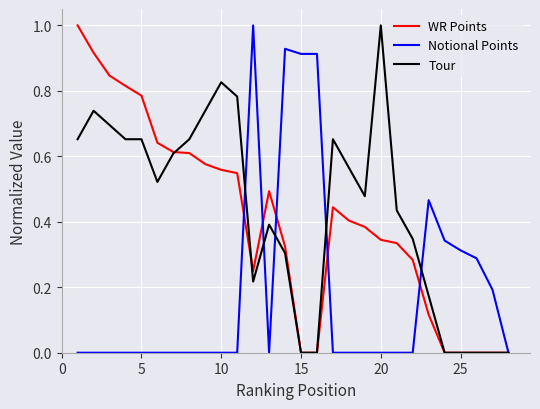

Which series has the largest total across all categories?

Tour